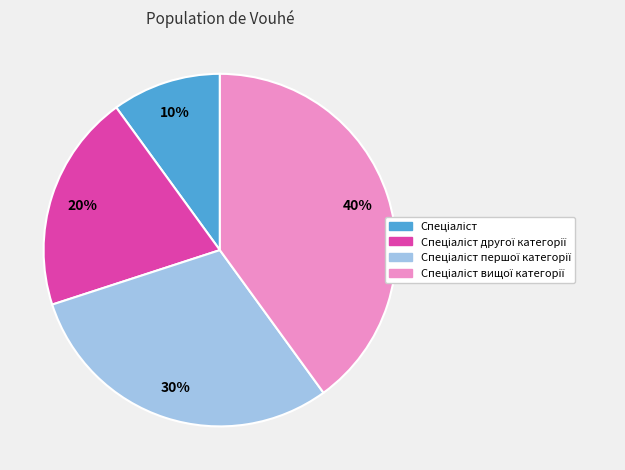

To the nearest percent, what is the average slice percentage?

25%